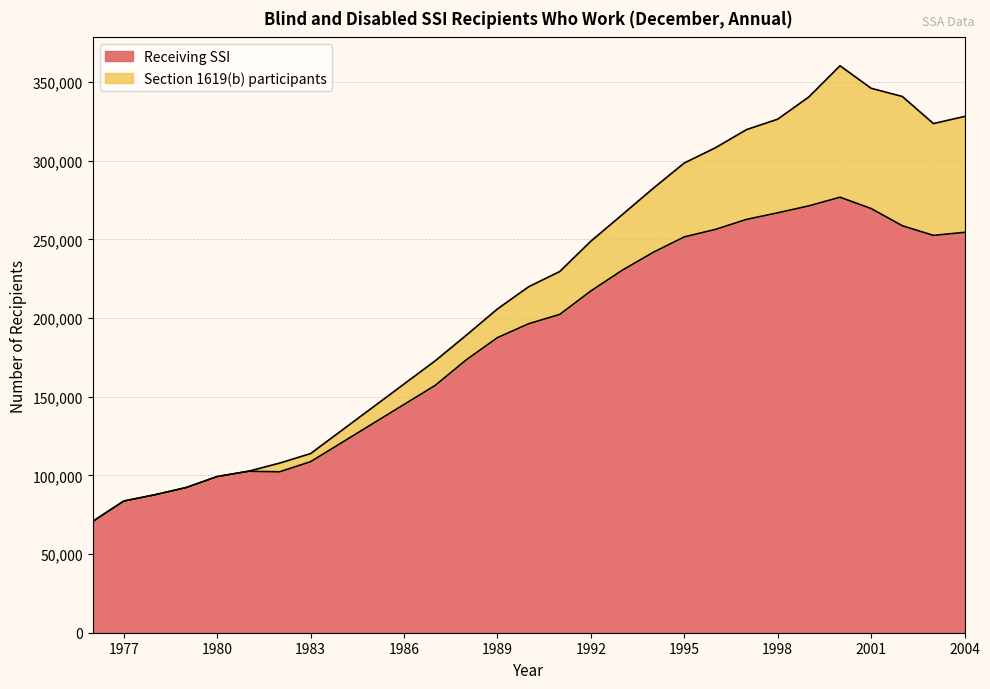

What is the change in value from 1982 to 1996?

+154107